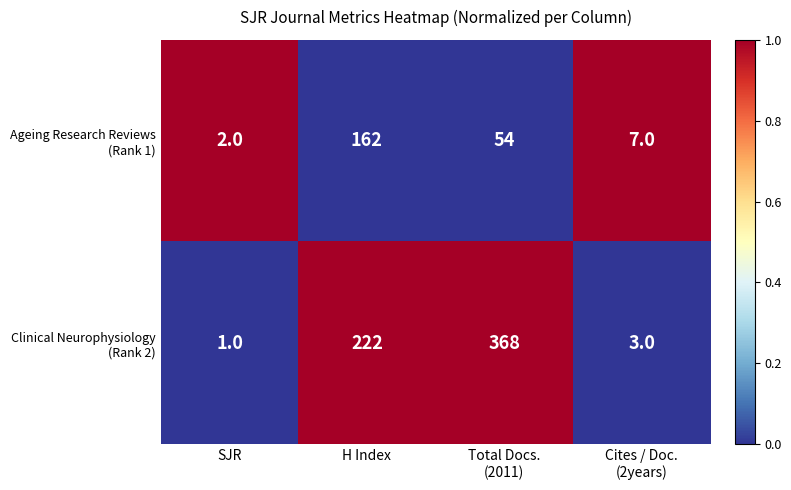

At which category does the chart reach its minimum across all series?

SJR